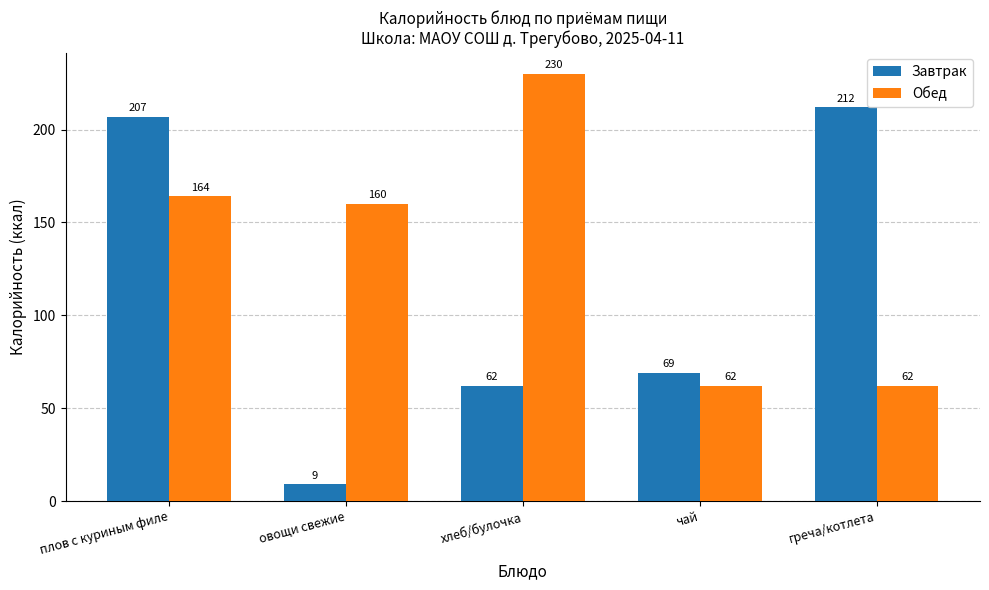

What is the label of the 4th bar from the right?

овощи свежие